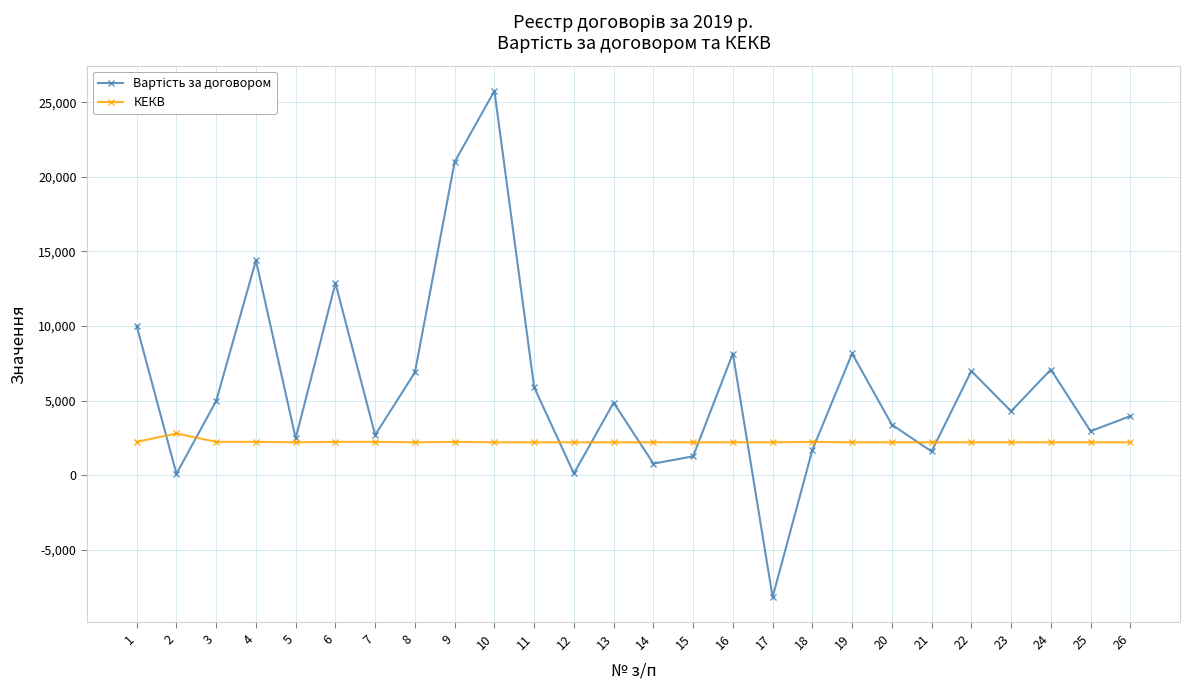

True or false: КЕКВ has more than 0 interior local peaks.

True